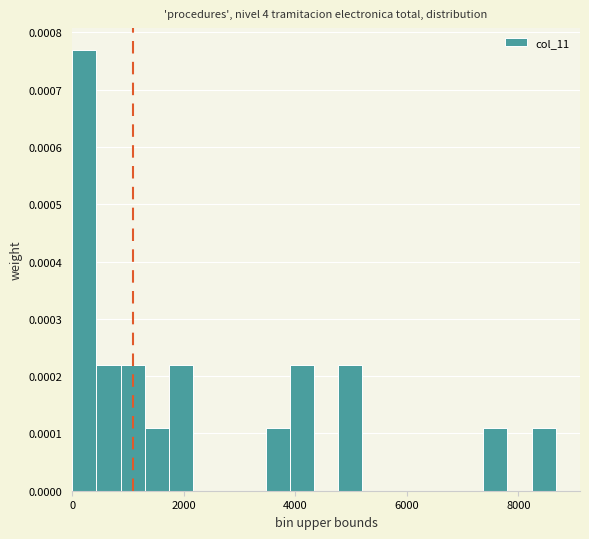

Read against the x-axis, roughly where is the centre of the tallest bar?

200